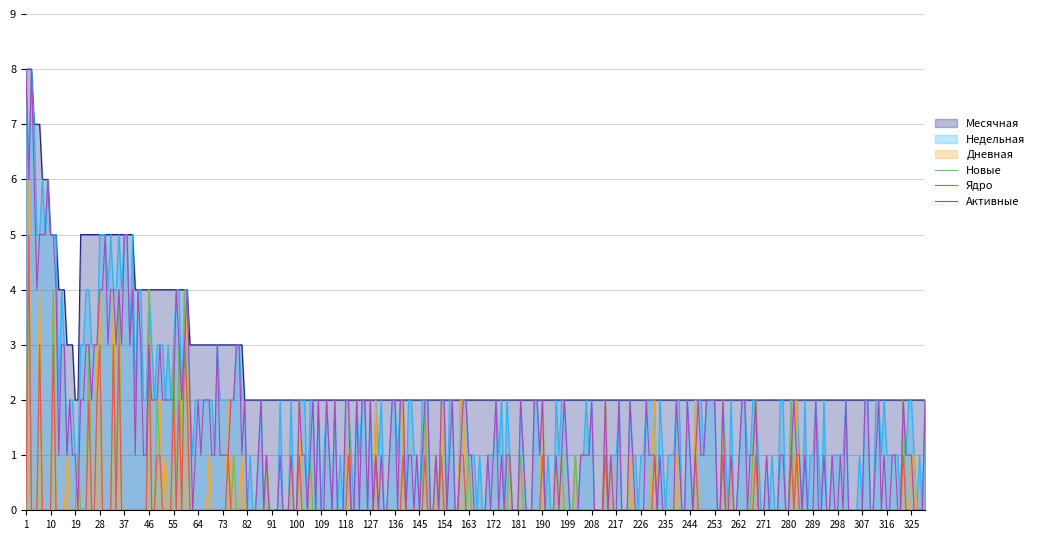

How many series are shown in this chart?

6